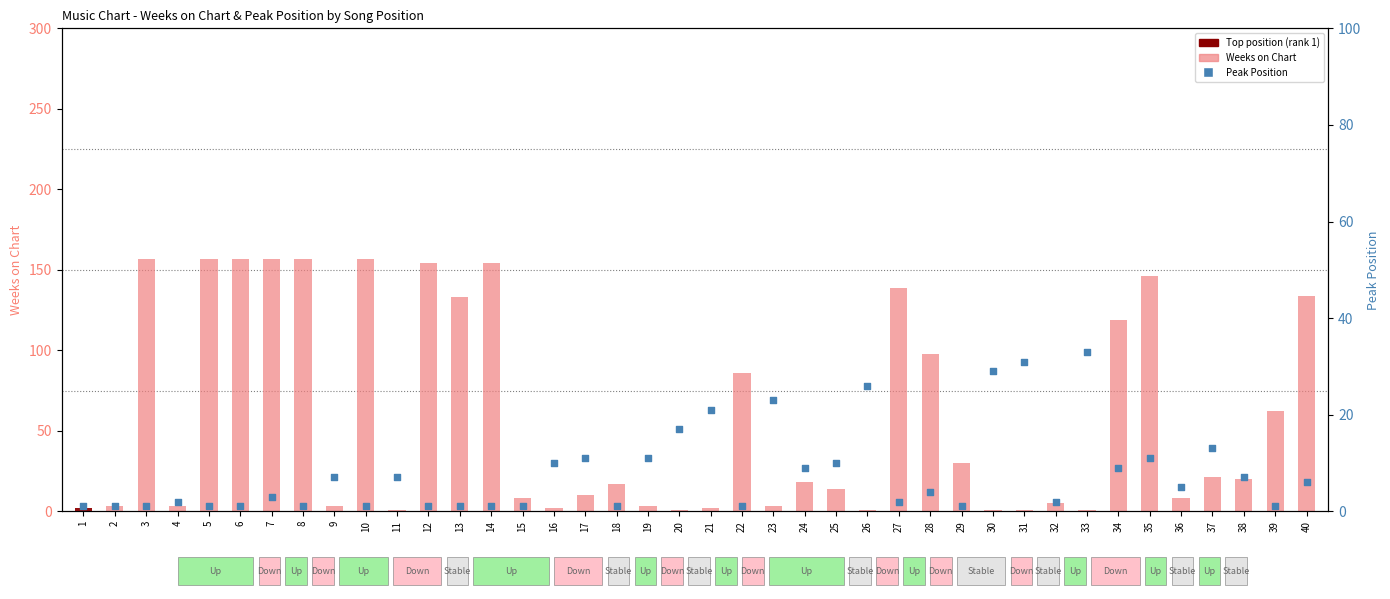

Which series has the largest total across all categories?

Weeks on Chart